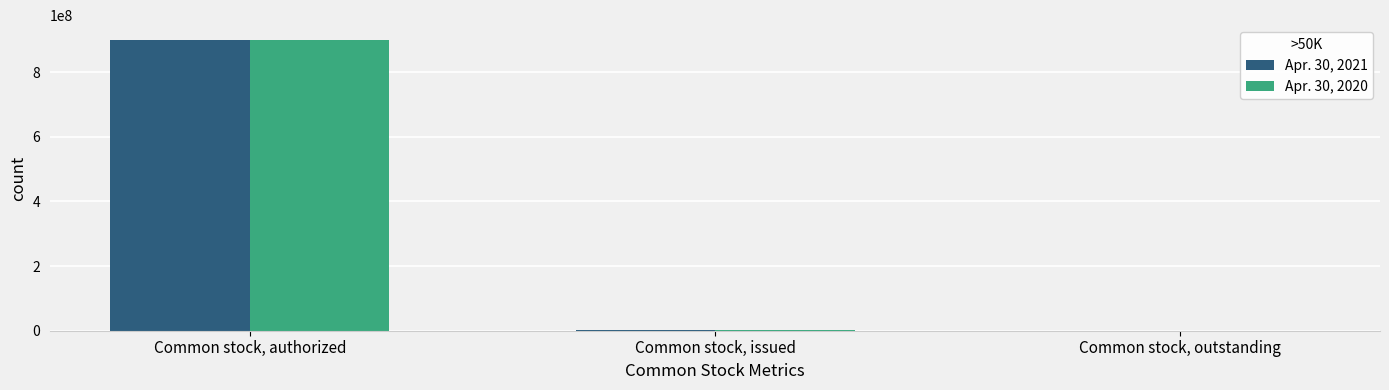

Is it true that Apr. 30, 2020 equals 900000000 at Common stock, authorized?

True